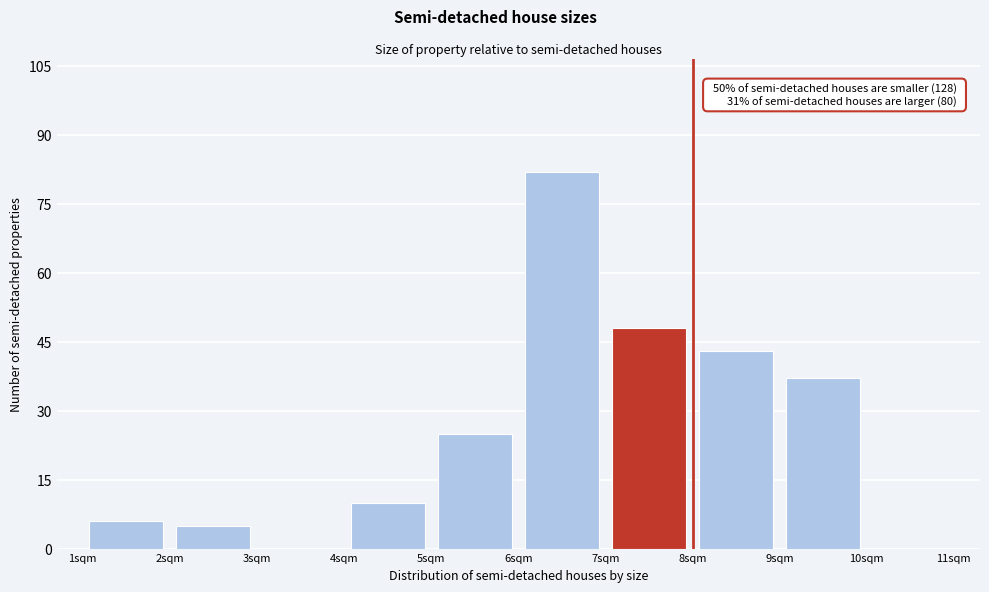

Over which range of the x-axis is the bar tallest?

6 to 7